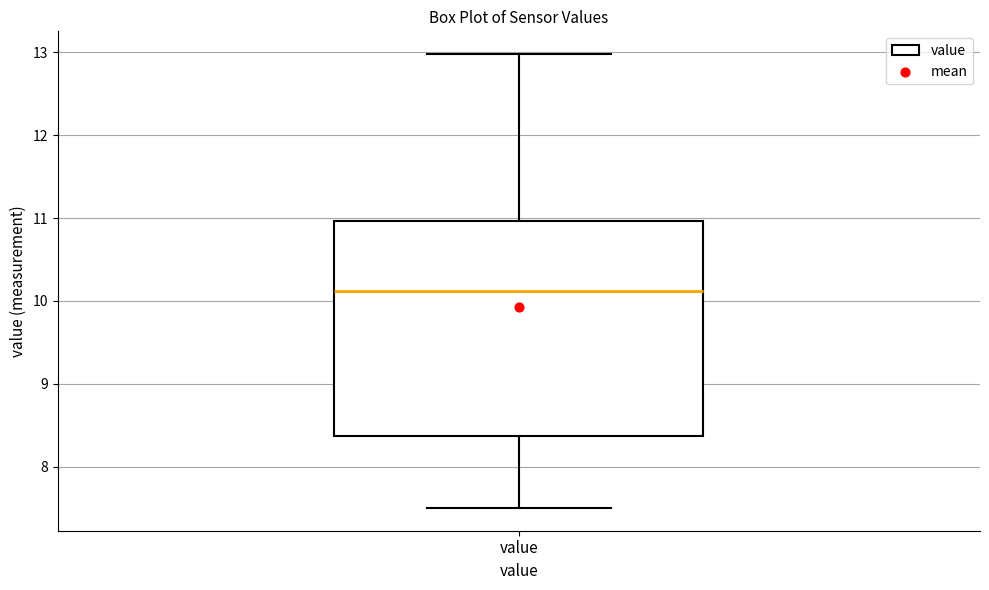

Read this box plot against the y-axis: the position of the median line, the range covered by the box, and the ends of both whiskers. The values are not printed on the chart, so give them approximately, as read against the axis.

median 10.1, box 8.4 to 11.0, whiskers 7.5 to 13.0